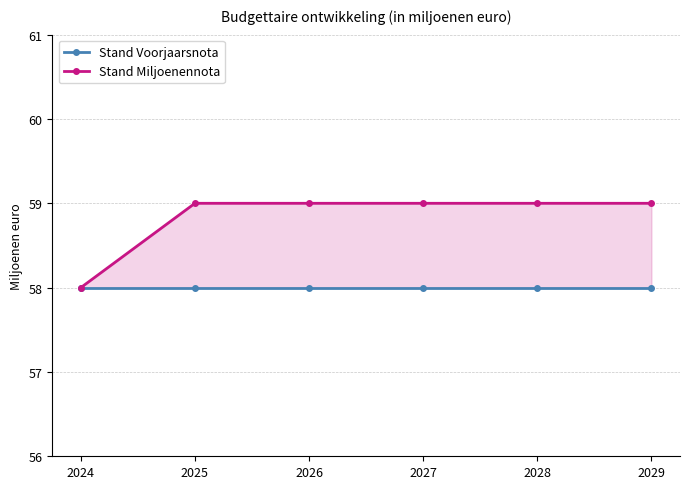

Between 2028 and 2029, which series saw the biggest shift?

Stand Voorjaarsnota